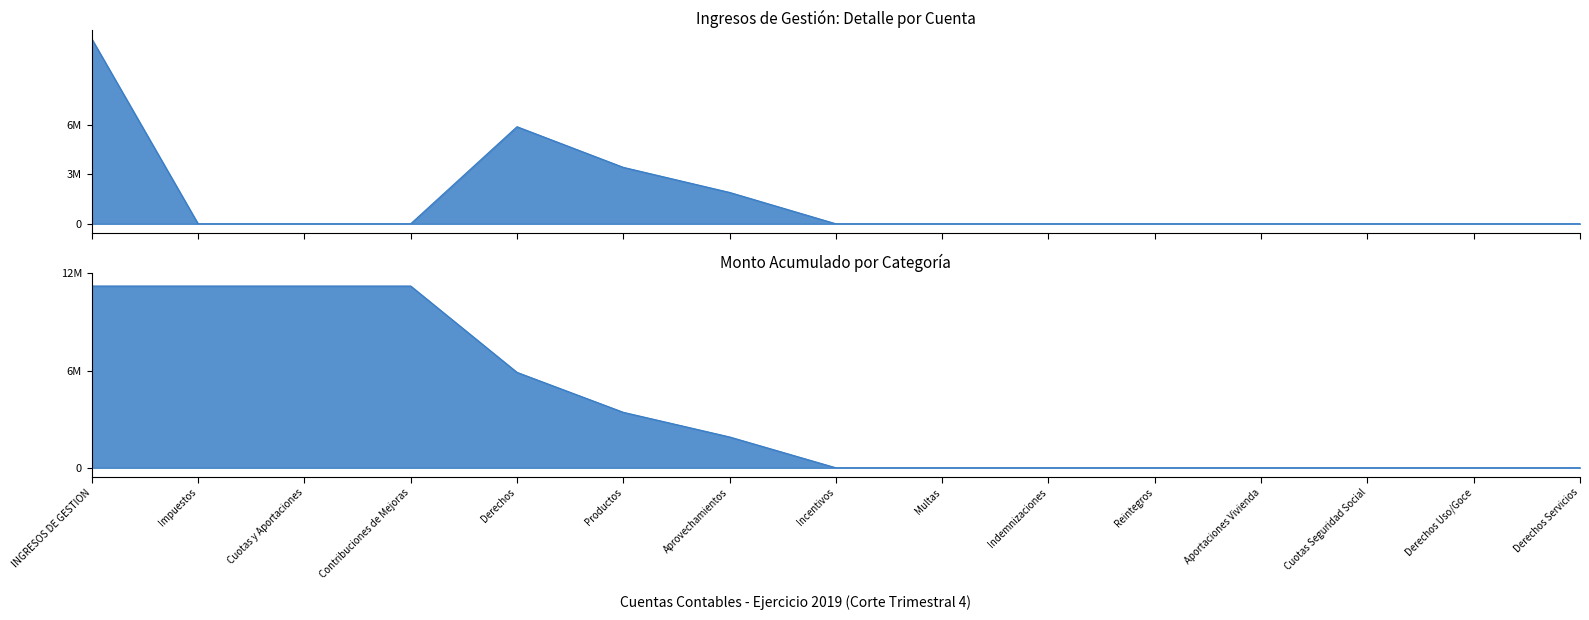

Reading right to left, what are all the values shown in this chart?

Ingresos de Gestión: 0.0	0.0	0.0	0.0	0.0	0.0	0.0	0.0	1903905.7	3426461.0	5893516.5	0.0	0.0	0.0	11223883.2
Monto Acumulado: 0.0	0.0	0.0	0.0	0.0	0.0	0.0	0.0	1903905.7	3426461.0	5893516.5	11223883.2	11223883.2	11223883.2	11223883.2